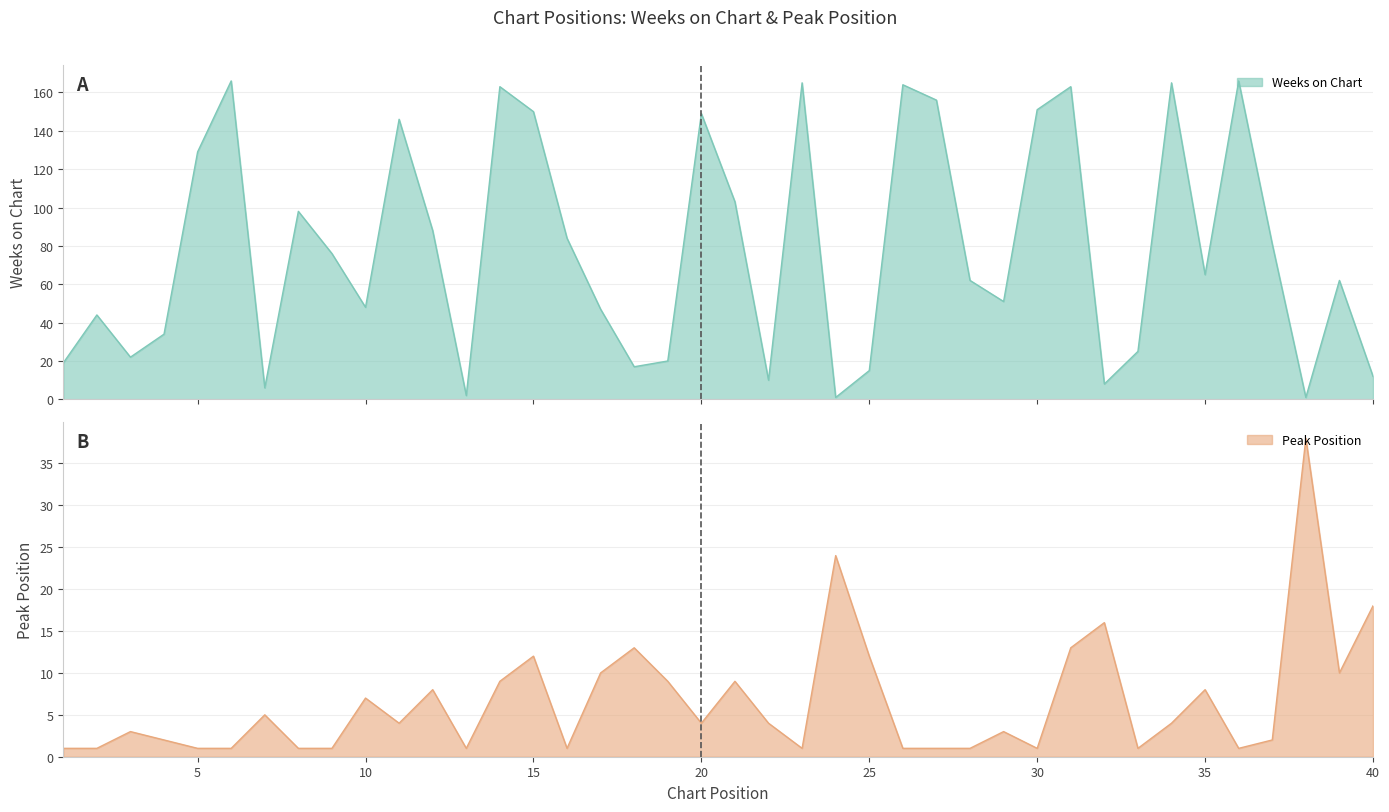

What is the total value across all series at 1?

20